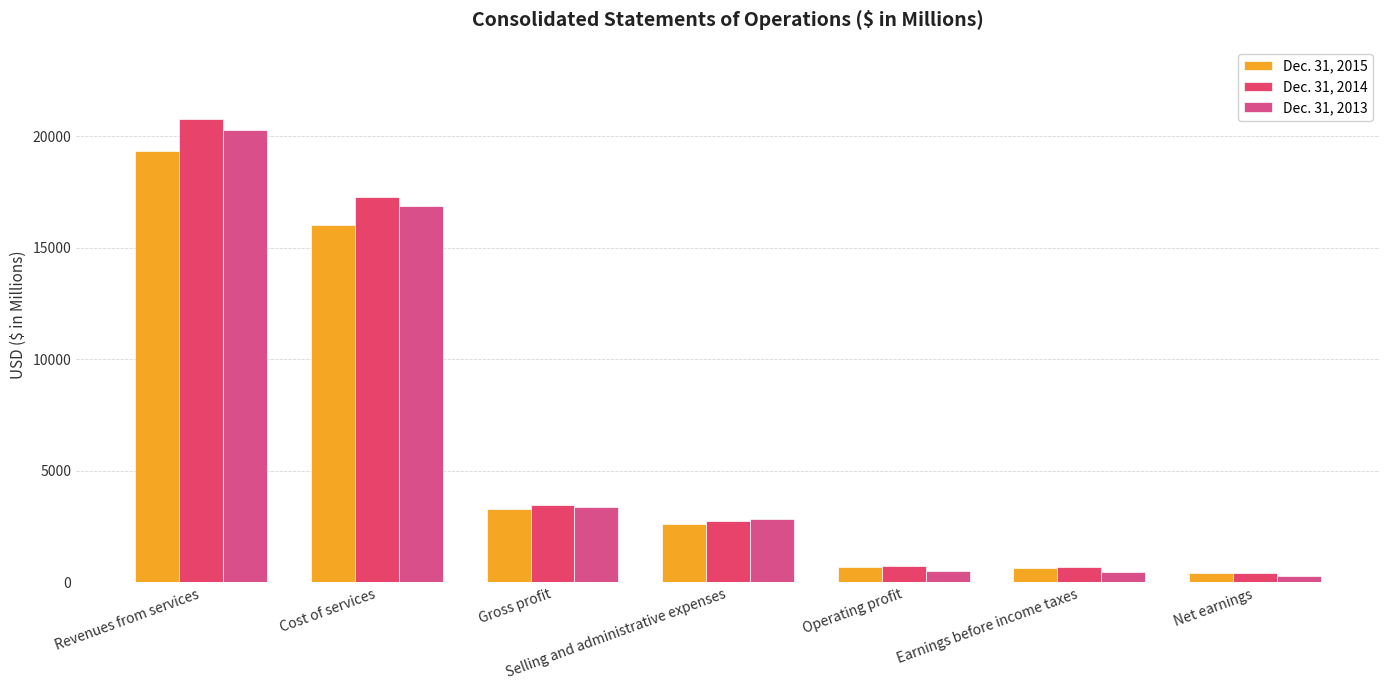

Reading right to left, transcribe all the data shown in this chart.

Dec. 31, 2015: Net earnings=419.2	Earnings before income taxes=660.7	Operating profit=688.9	Selling and administrative expenses=2606.9	Gross profit=3295.8	Cost of services=16034.1	Revenues from services=19329.9
Dec. 31, 2014: Net earnings=427.6	Earnings before income taxes=681.6	Operating profit=719.9	Selling and administrative expenses=2768.3	Gross profit=3488.2	Cost of services=17274.6	Revenues from services=20762.8
Dec. 31, 2013: Net earnings=288.0	Earnings before income taxes=475.5	Operating profit=511.9	Selling and administrative expenses=2854.8	Gross profit=3366.7	Cost of services=16883.8	Revenues from services=20250.5